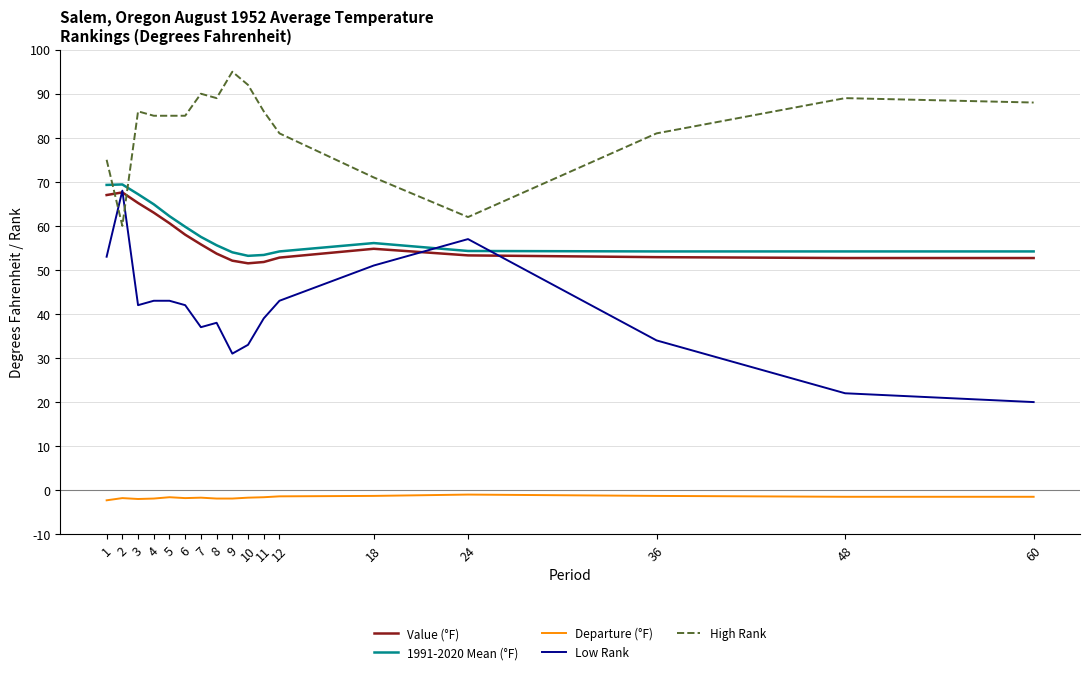

True or false: Value (°F) and 1991-2020 Mean (°F) cross at least once.

False